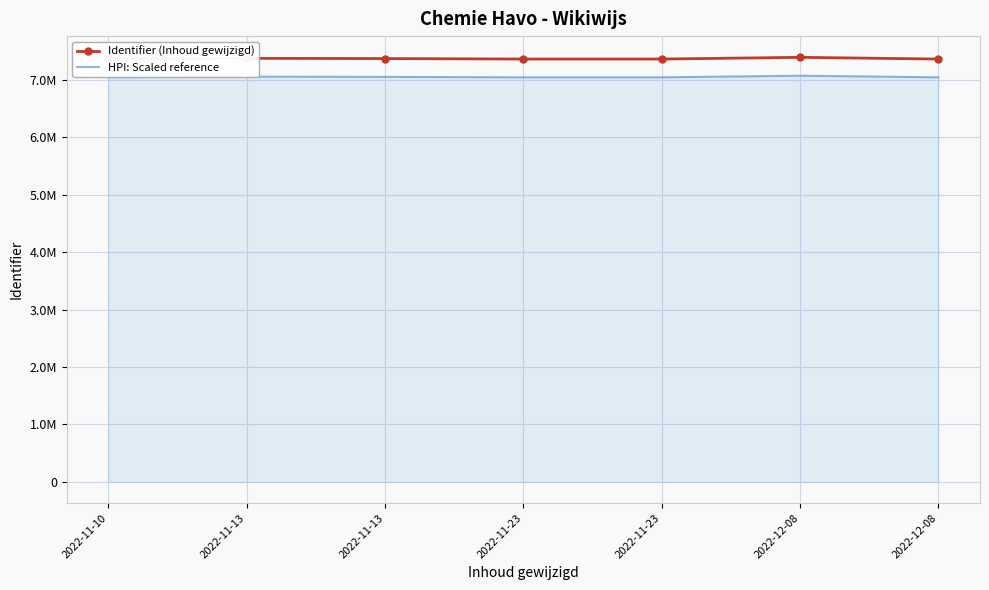

Reading left to right, extract all data points from this chart.

Identifier (Inhoud gewijzigd): 2022-11-10=7359569.0	2022-11-13=7370255.0	2022-11-13=7365758.0	2022-11-23=7357618.0	2022-11-23=7357614.0	2022-12-08=7387158.0	2022-12-08=7357616.0
HPI: Scaled reference: 2022-11-10=7041590.5	2022-11-13=7051742.2	2022-11-13=7047470.1	2022-11-23=7039737.1	2022-11-23=7039733.3	2022-12-08=7067800.1	2022-12-08=7039735.2